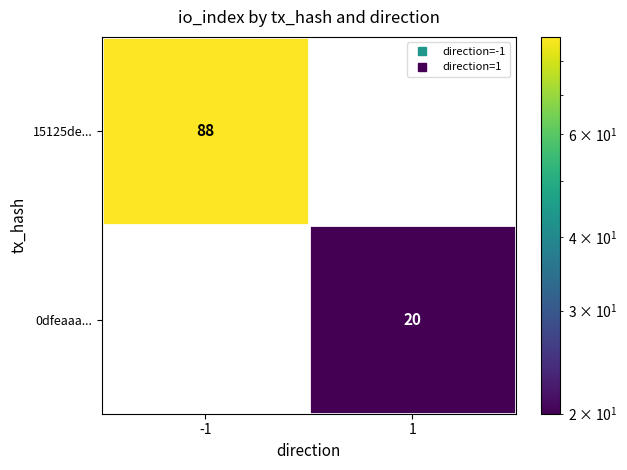

The 0dfeaaa... series shows 0 at -1. True or false?

True